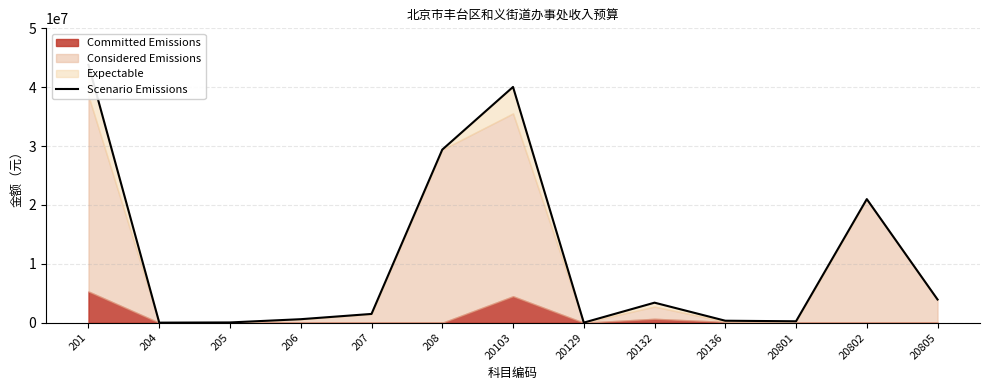

What is the difference between the maximum and minimum values?

43796629.6